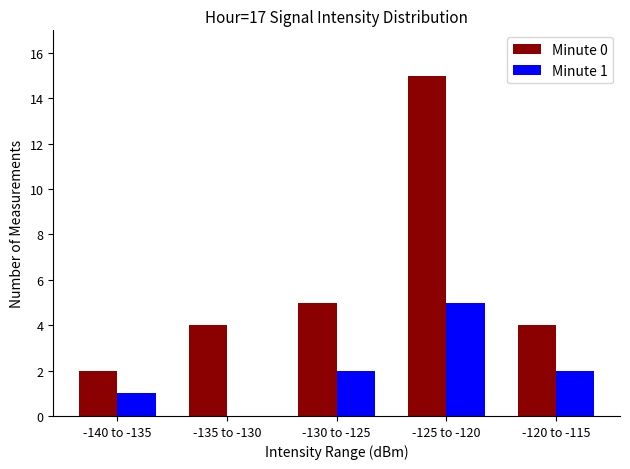

What is the total value across all series at -130 to -125?

7